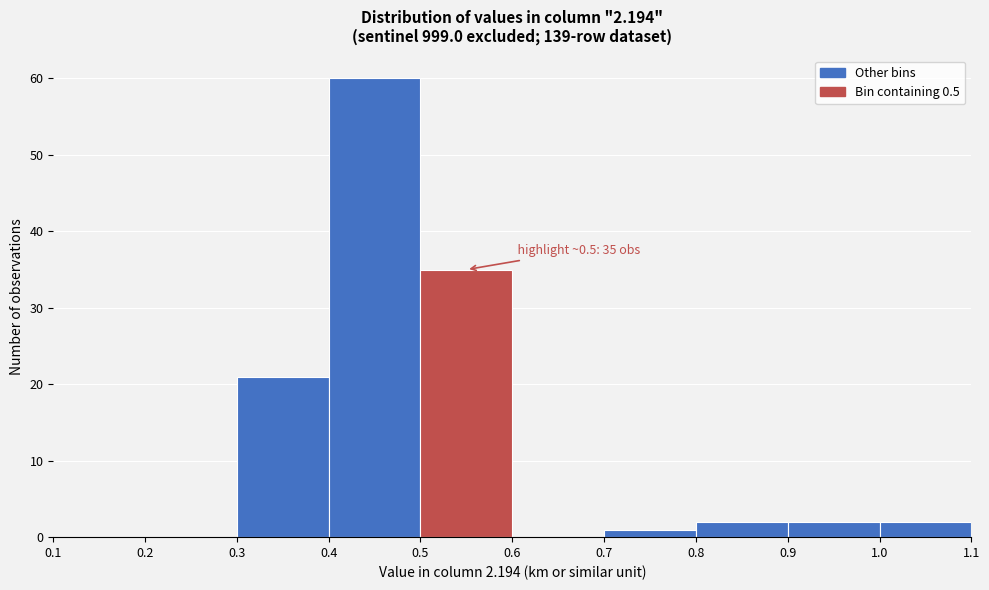

Over which range of the x-axis is the bar tallest?

0.4 to 0.5